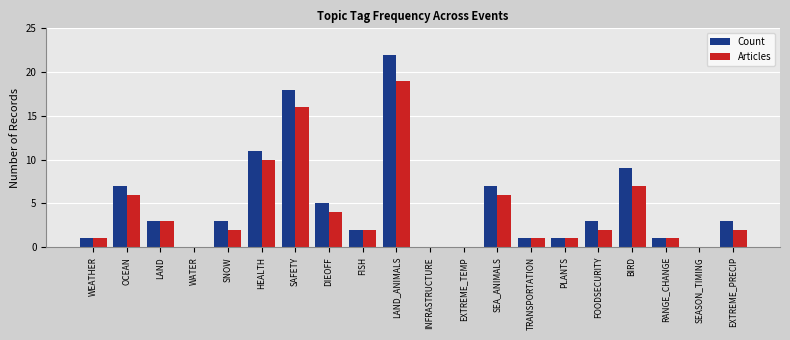

What are all the series names shown in the legend?

Count, Articles